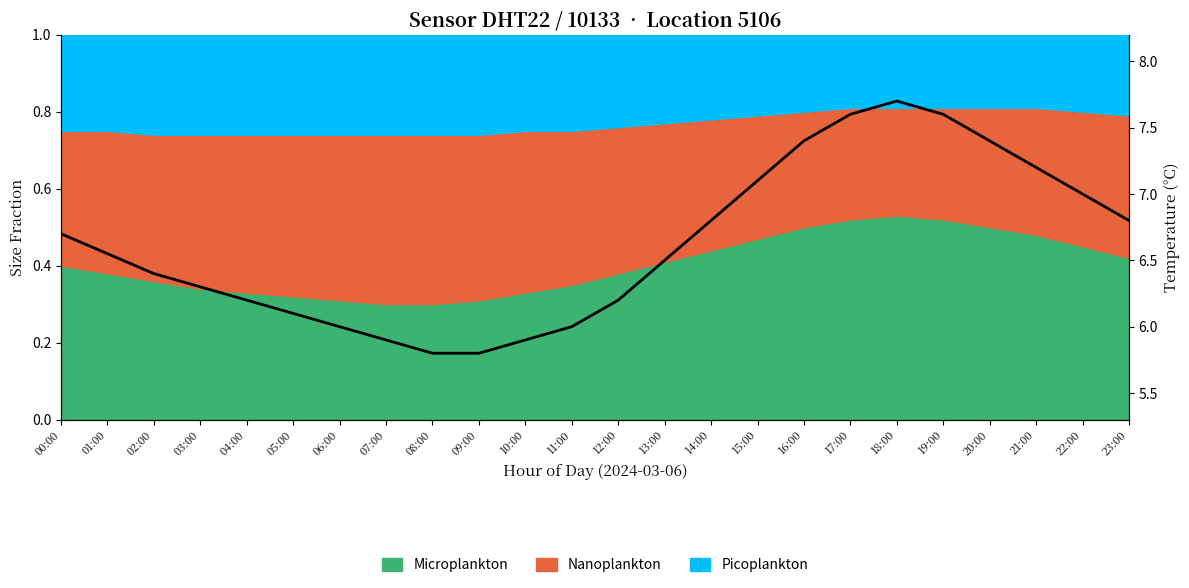

List the labels in order of value, smallest first.

08:00, 09:00, 07:00, 10:00, 06:00, 11:00, 05:00, 04:00, 12:00, 03:00, 02:00, 13:00, 01:00, 00:00, 14:00, 23:00, 22:00, 15:00, 21:00, 16:00, 20:00, 17:00, 19:00, 18:00